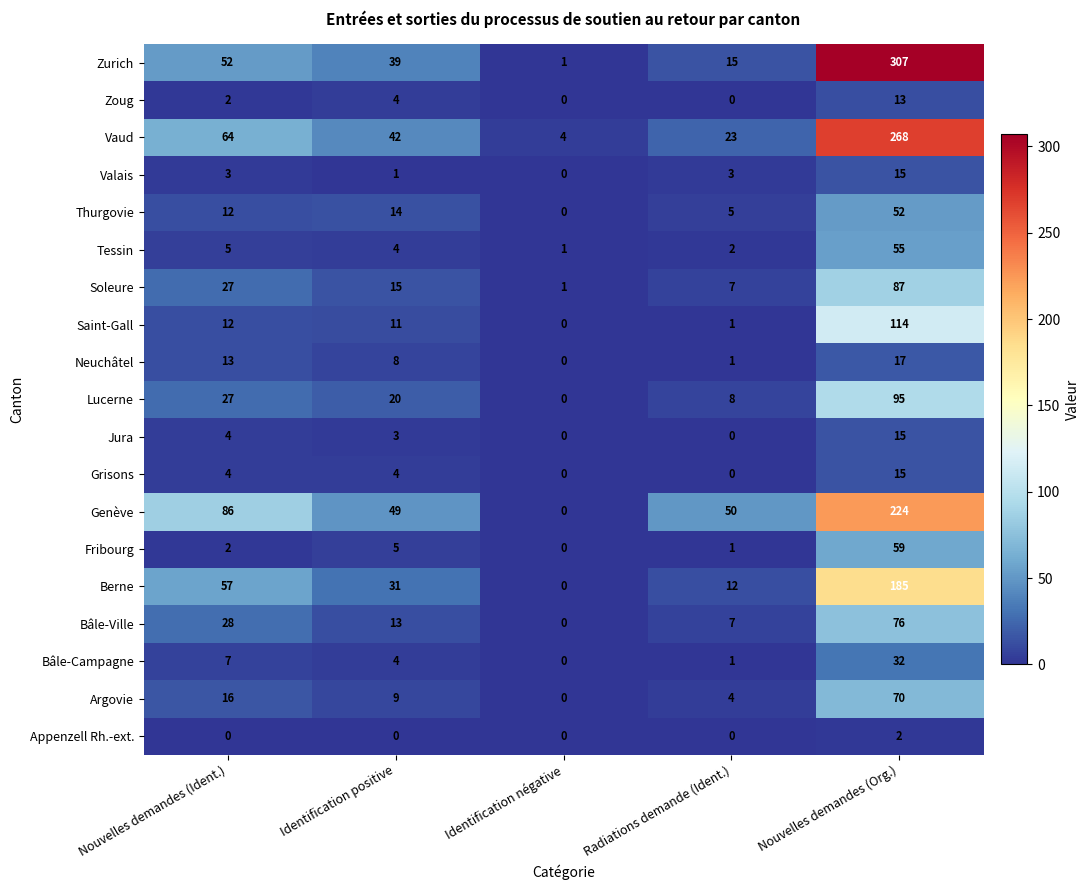

What is the approximate value of Bâle-Campagne at Nouvelles demandes (Org.), to the nearest 5?

30